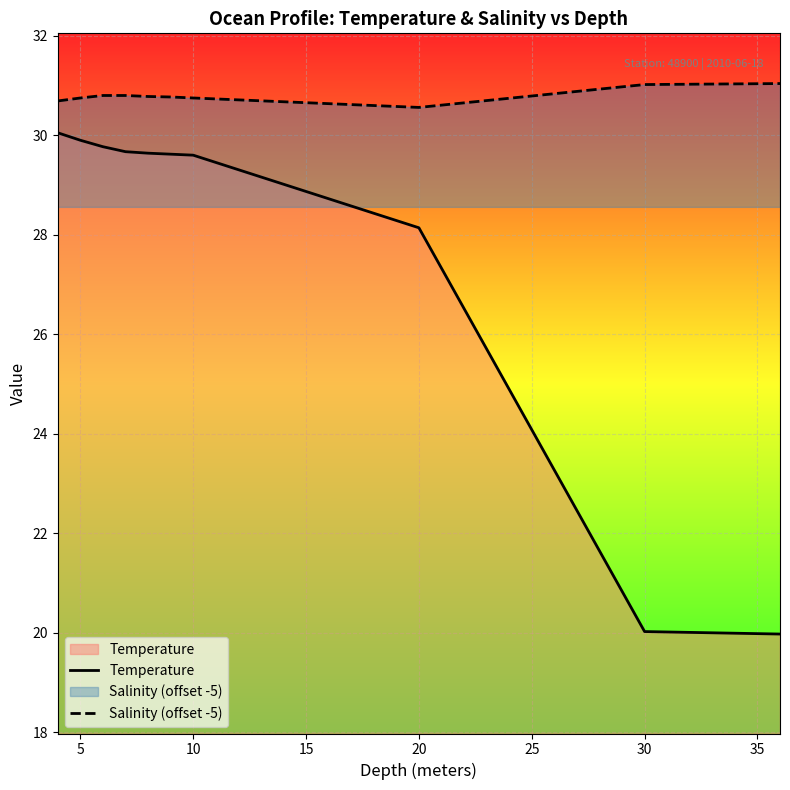

Is it true that Salinity (offset -5) equals 30.8 at 5?

True